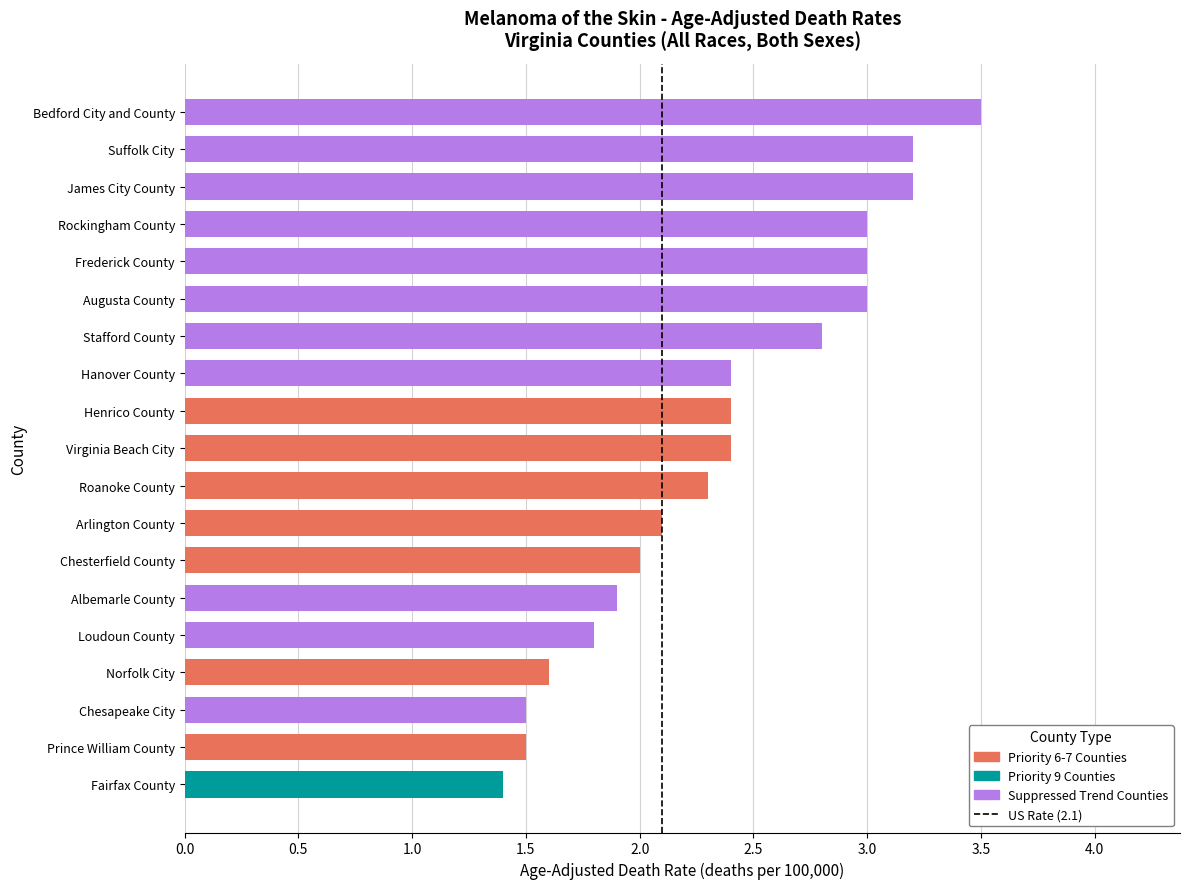

True or false: the data shows 3.5 at Bedford City and County.

True